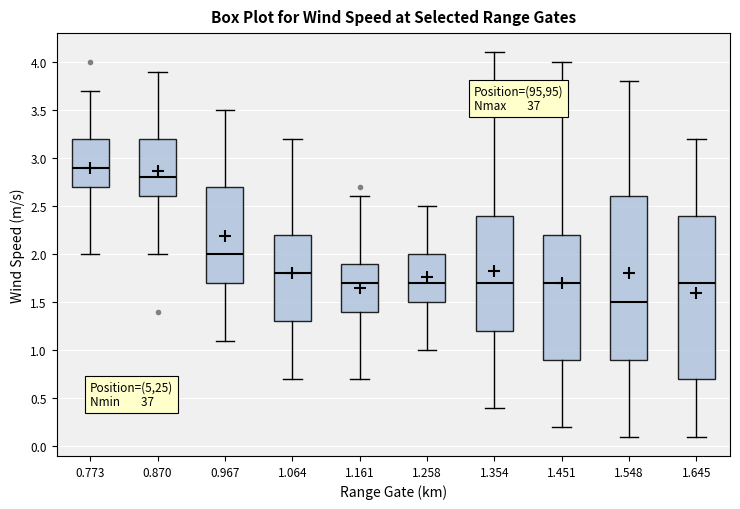

Reading left to right, read every box against the y-axis: the position of its median line, the range the box covers, and the ends of its whiskers. The values are not printed on the chart, so give them approximately, as read against the axis.

0.773: median 2.9, box 2.7 to 3.2, whiskers 2.0 to 3.7
0.870: median 2.8, box 2.6 to 3.2, whiskers 2.0 to 3.9
0.967: median 2.0, box 1.7 to 2.7, whiskers 1.1 to 3.5
1.064: median 1.8, box 1.3 to 2.2, whiskers 0.7 to 3.2
1.161: median 1.7, box 1.4 to 1.9, whiskers 0.7 to 2.6
1.258: median 1.7, box 1.5 to 2.0, whiskers 1.0 to 2.5
1.354: median 1.7, box 1.2 to 2.4, whiskers 0.4 to 4.1
1.451: median 1.7, box 0.9 to 2.2, whiskers 0.2 to 4.0
1.548: median 1.5, box 0.9 to 2.6, whiskers 0.1 to 3.8
1.645: median 1.7, box 0.7 to 2.4, whiskers 0.1 to 3.2